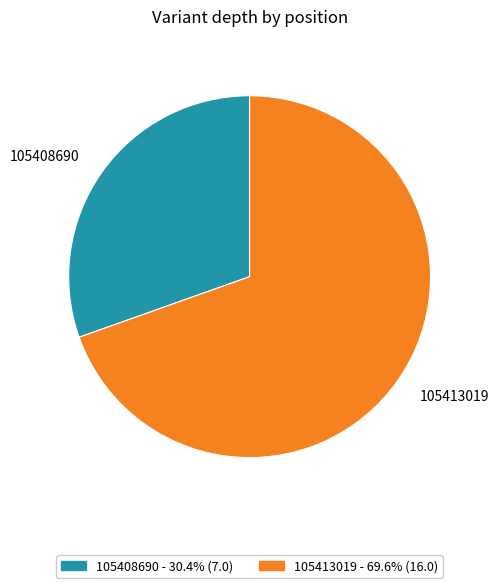

Combined, do 105408690 and 105413019 account for over 50%?

Yes